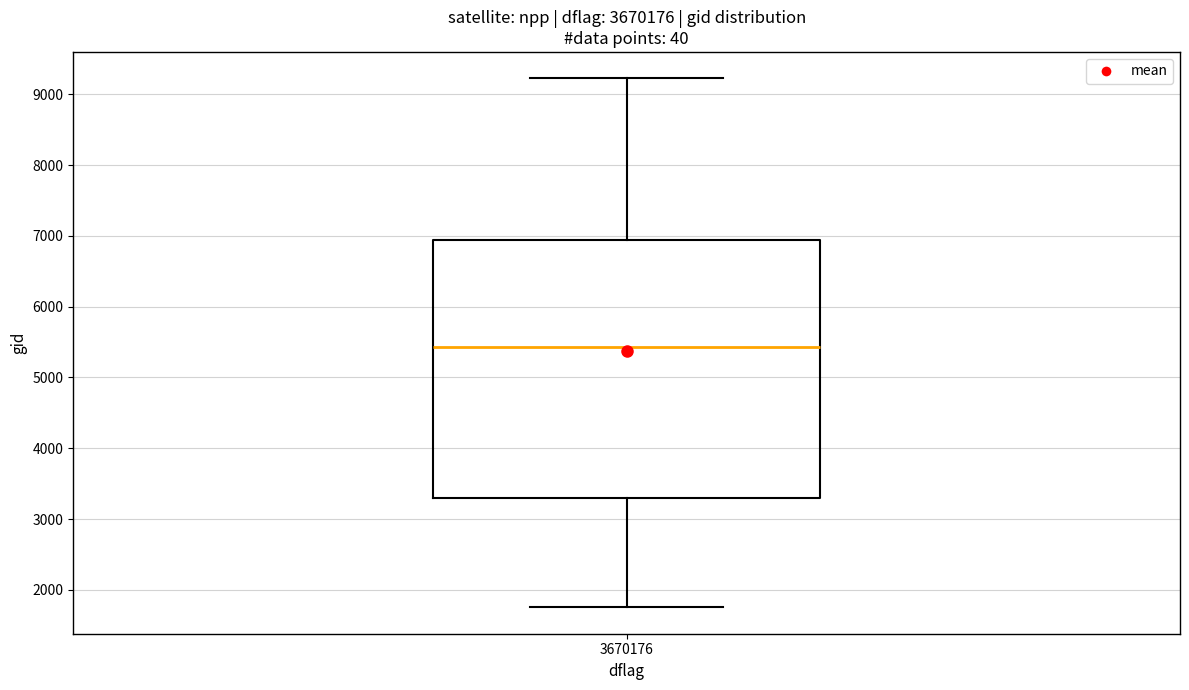

Where does the median line of the box at x = 3670176 sit on the y-axis? The values are not printed on the chart, so give them approximately, as read against the axis.

5400